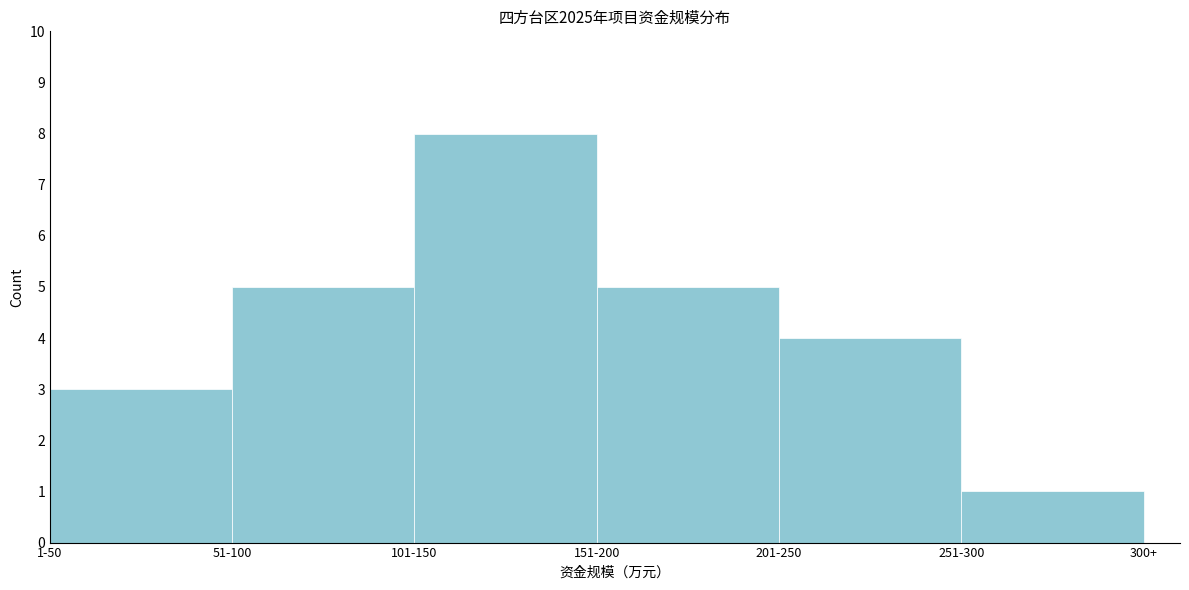

Reading right to left, list all the values displayed in this chart.

1	4	5	8	5	3